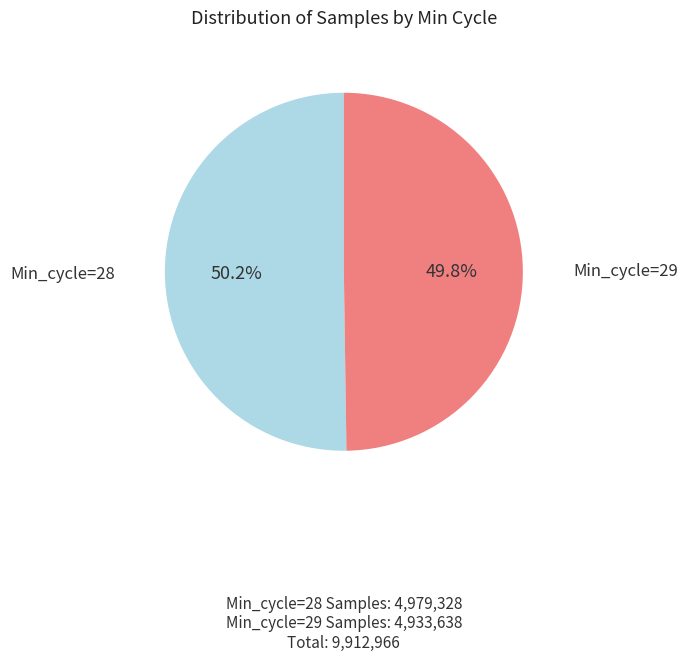

Is there any slice that represents more than half of the pie?

Yes